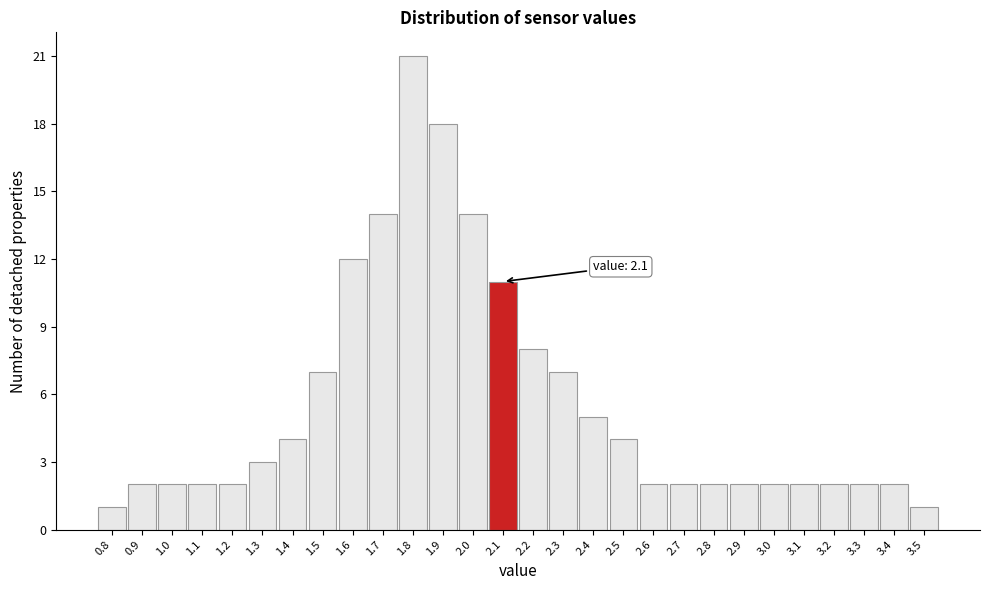

Over which range of the x-axis is the bar tallest?

1.75 to 1.85